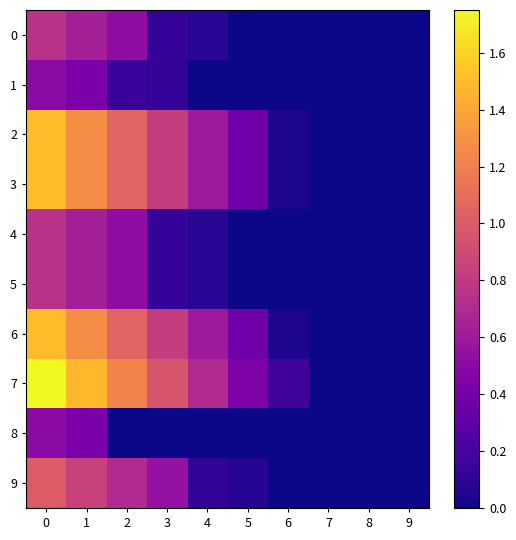

What is the difference between the highest and lowest values at 6?

0.2